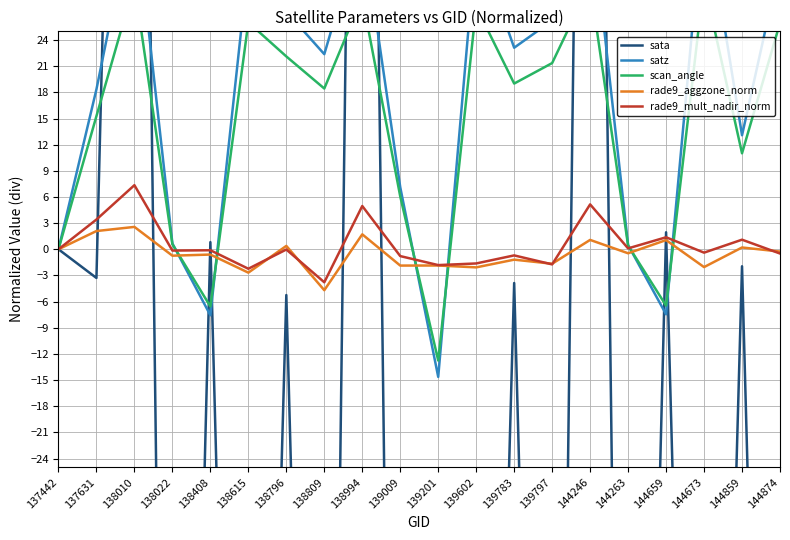

Rank the categories by sata value from lowest to highest.

139201, 144263, 138022, 139009, 138809, 139797, 144874, 138615, 139602, 144673, 138796, 139783, 137631, 144859, 137442, 138408, 144659, 138010, 144246, 138994